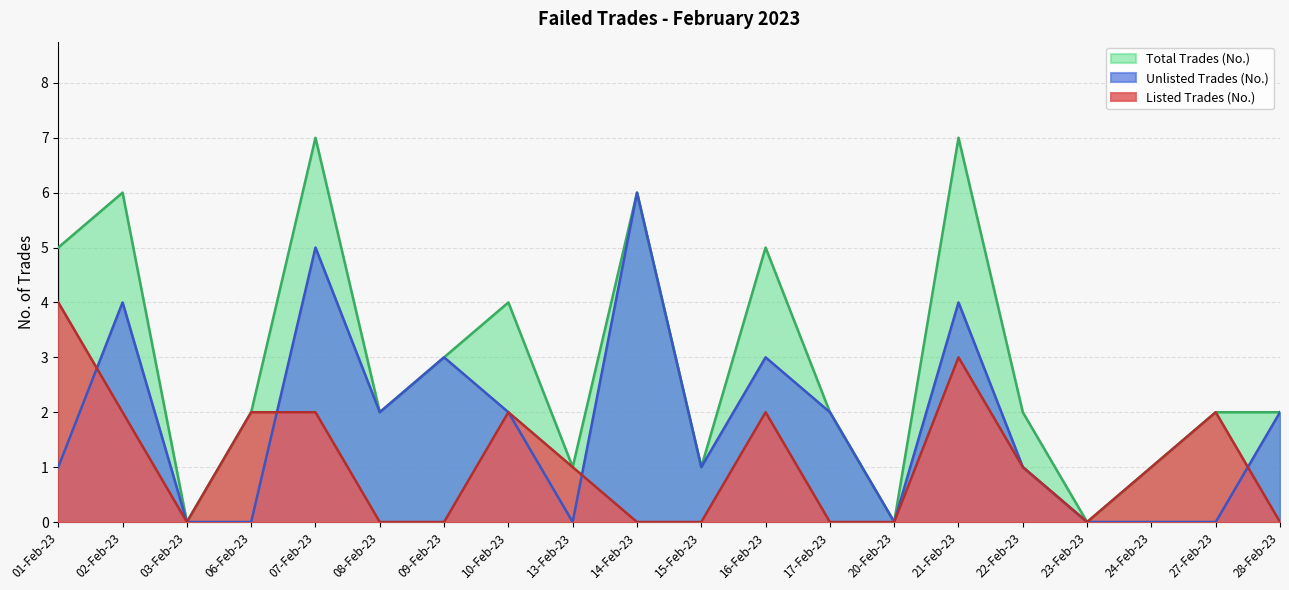

Count the Listed Trades (No.) values in the range 0 to 2.

18